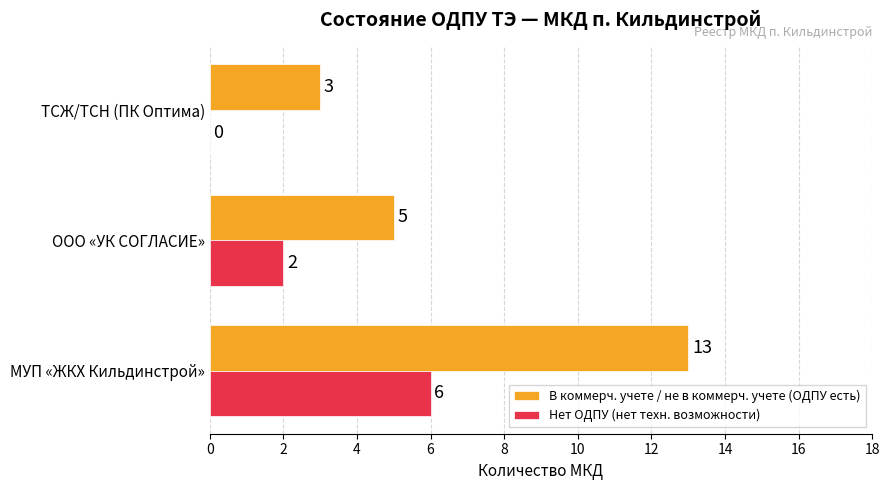

Which series has the largest range (max minus min)?

В коммерч. учете / не в коммерч. учете (ОДПУ есть)